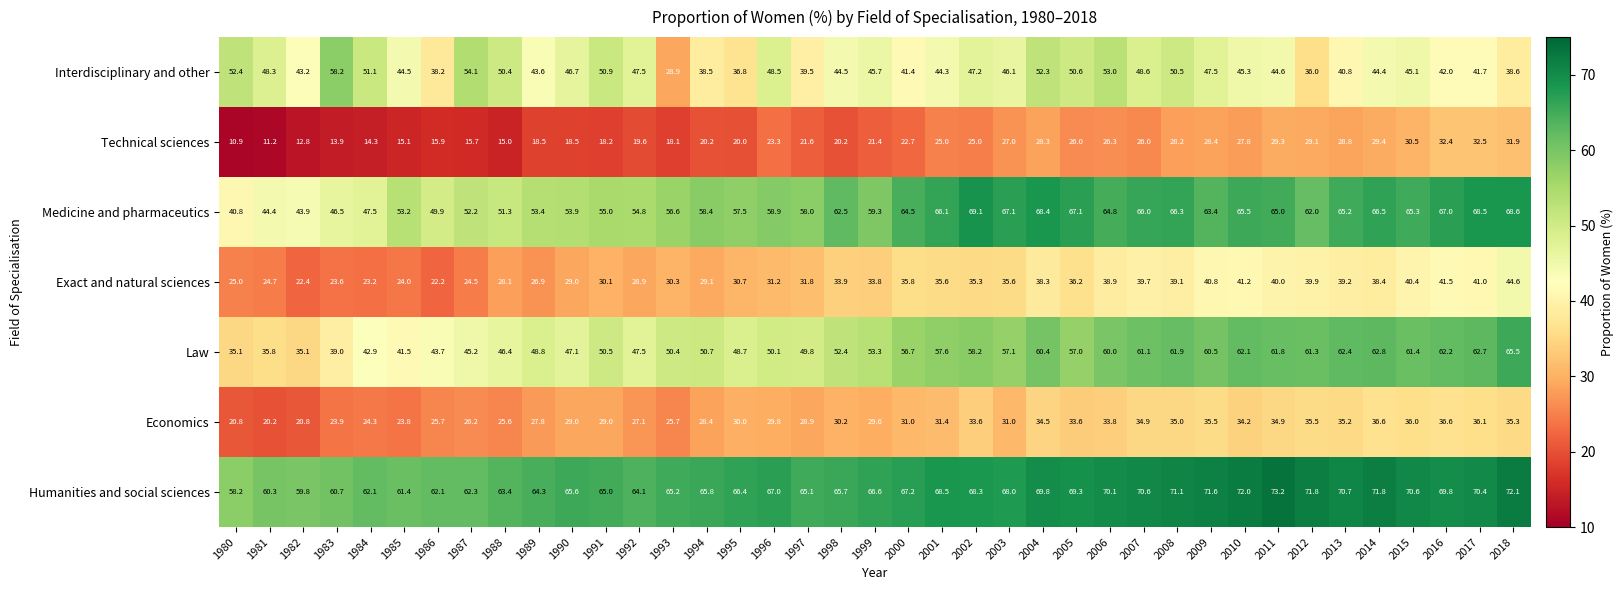

Read the Humanities and social sciences value at 1986.

62.1